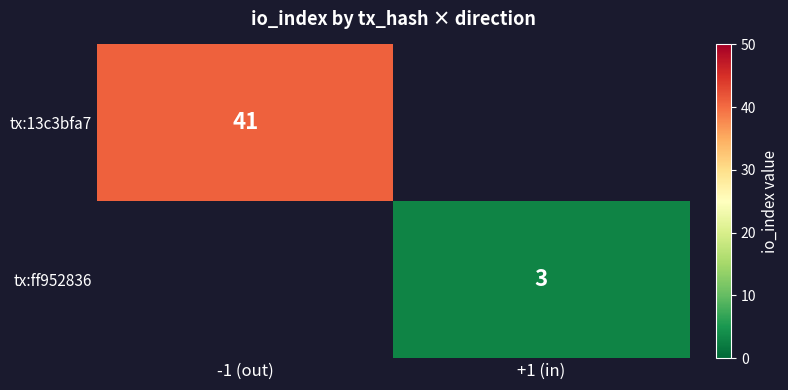

Is it true that tx:ff952836 equals 3 at +1 (in)?

True